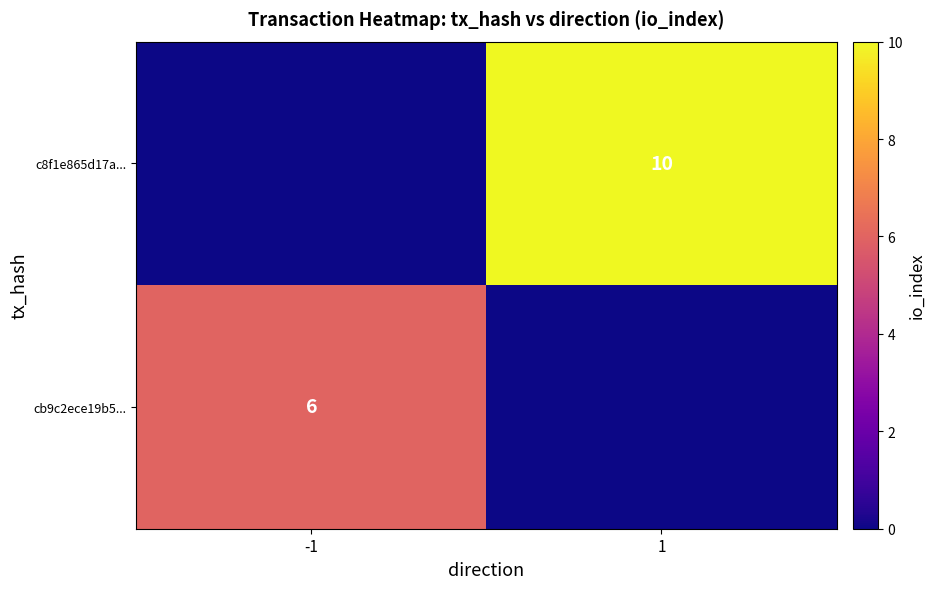

The c8f1e865d17a... series shows 10 at 1. True or false?

True